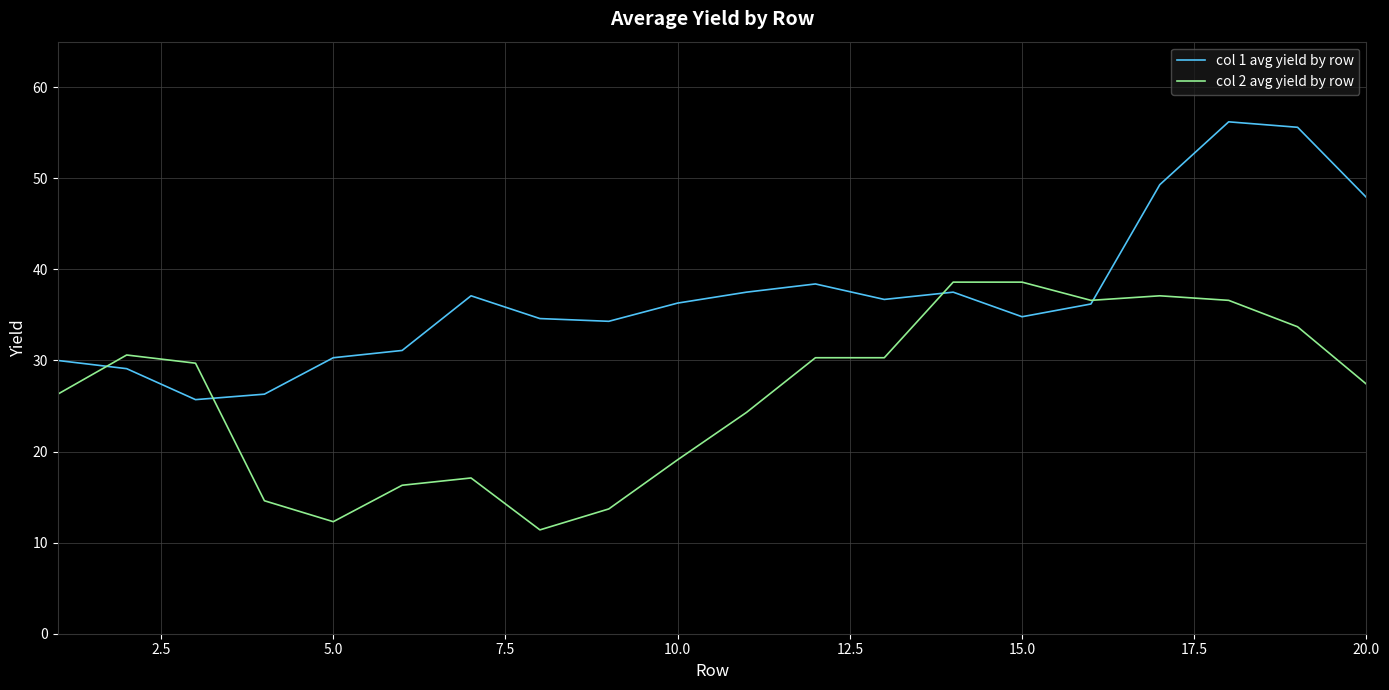

Rank the series by their average value, from lowest to highest.

col 2 avg yield by row, col 1 avg yield by row